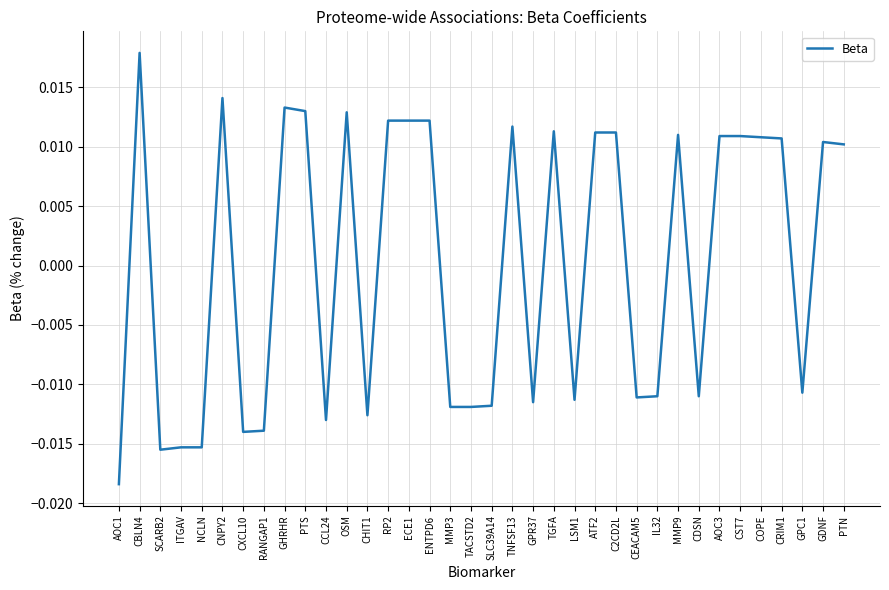

What position from the left is CST7?

31